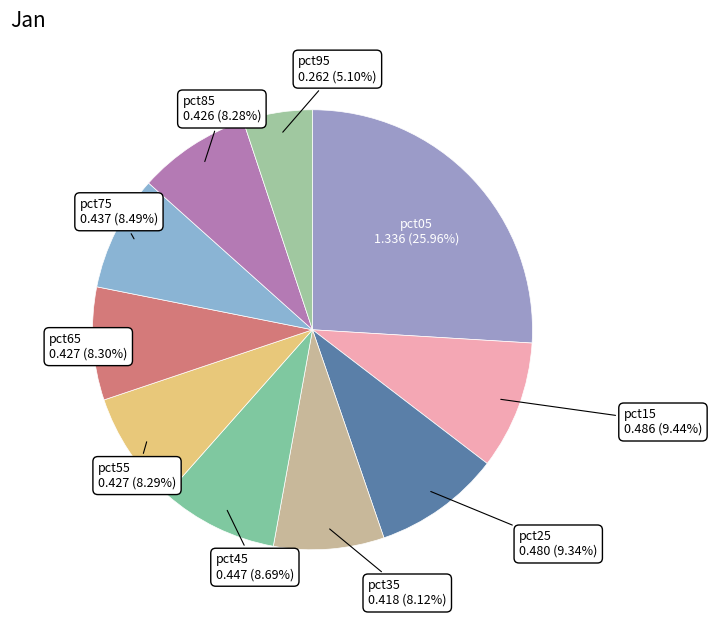

How many segments does this pie chart have?

10